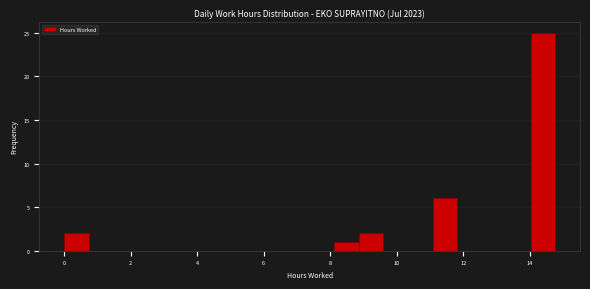

Read against the x-axis, roughly where is the centre of the tallest bar?

14.4